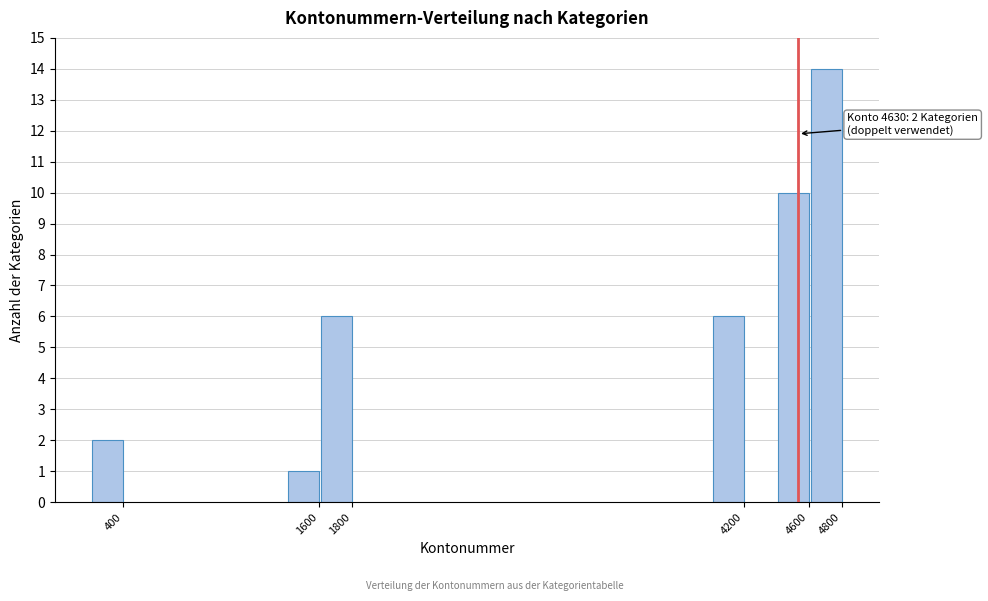

Reading right to left, extract all data points from this chart.

14	10	6	6	1	2